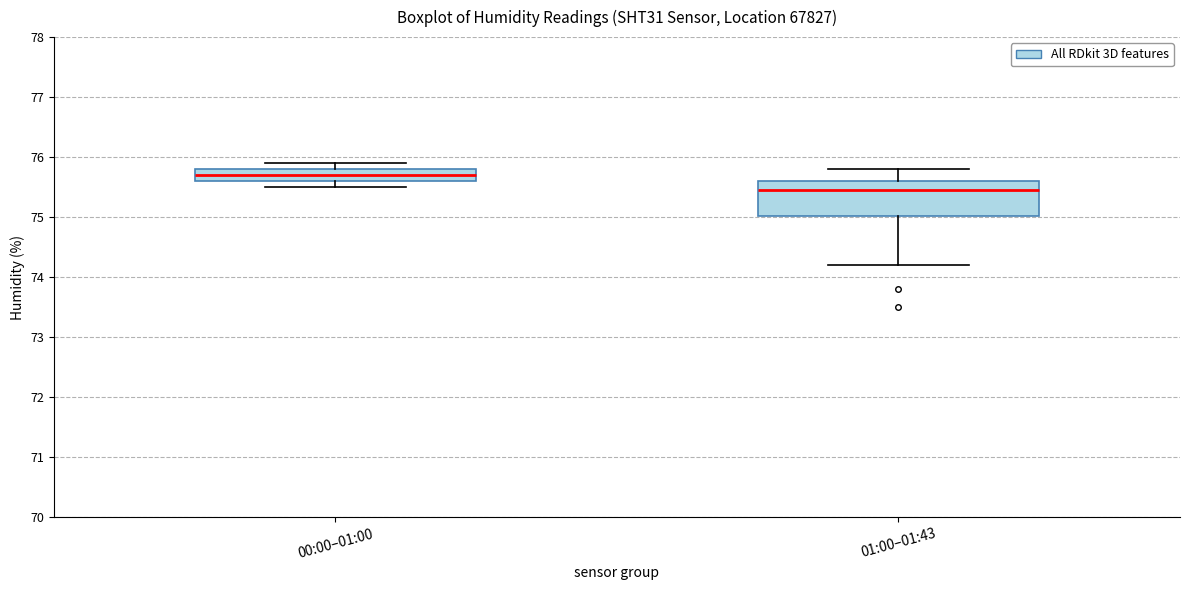

Which box's median line is the lowest?

01:00–01:43